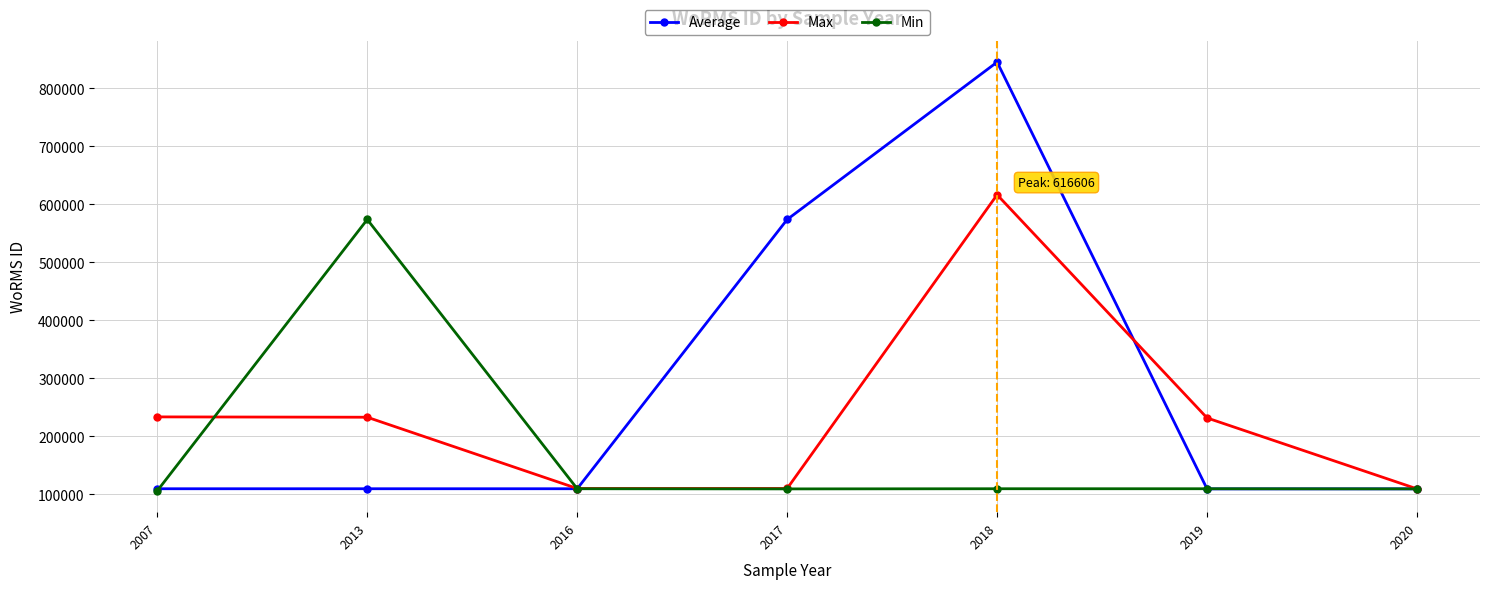

In Average, how many points are lower than both neighbors (excluding endpoints)?

1